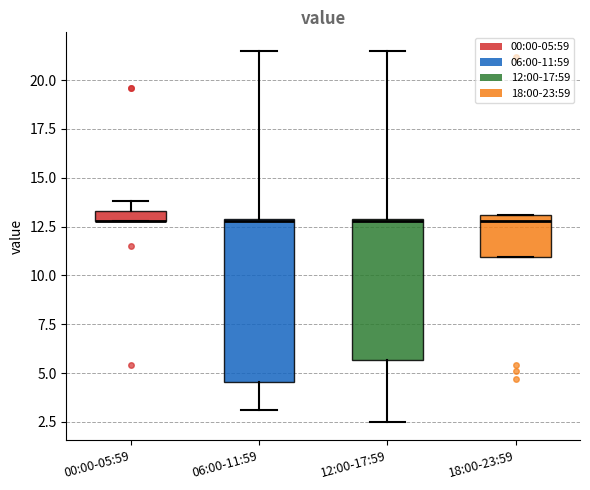

Which box is the tallest, from its lower edge to its upper edge?

06:00-11:59